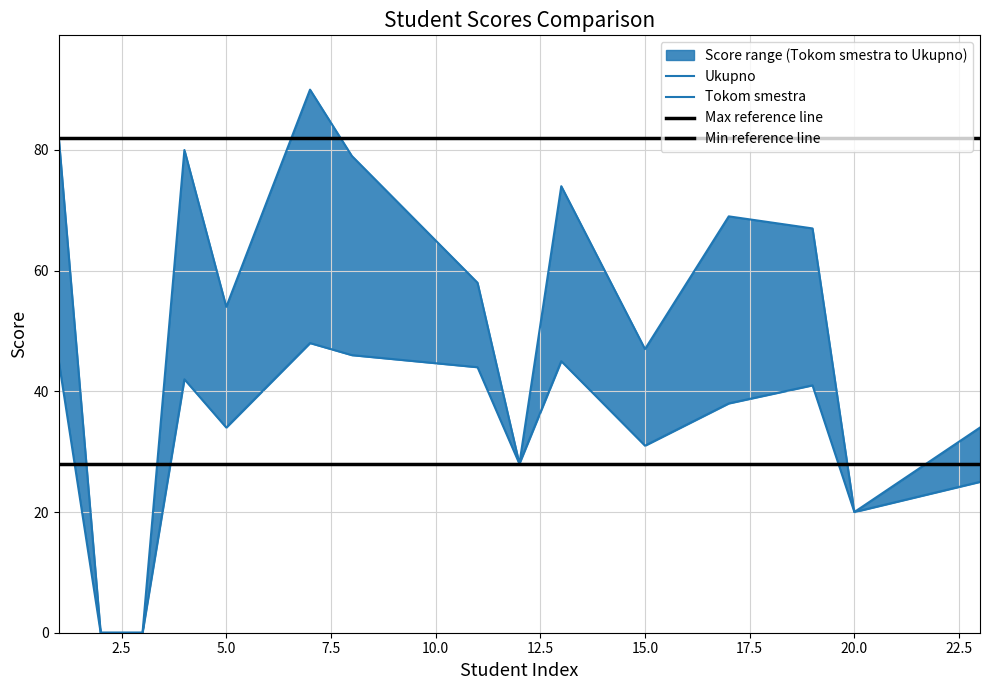

Reading left to right, what are all the values shown in this chart?

Ukupno: 82	0	0	80	54	90	79	58	28	74	47	69	67	20	34
Tokom smestra: 45	0	0	42	34	48	46	44	28	45	31	38	41	20	25